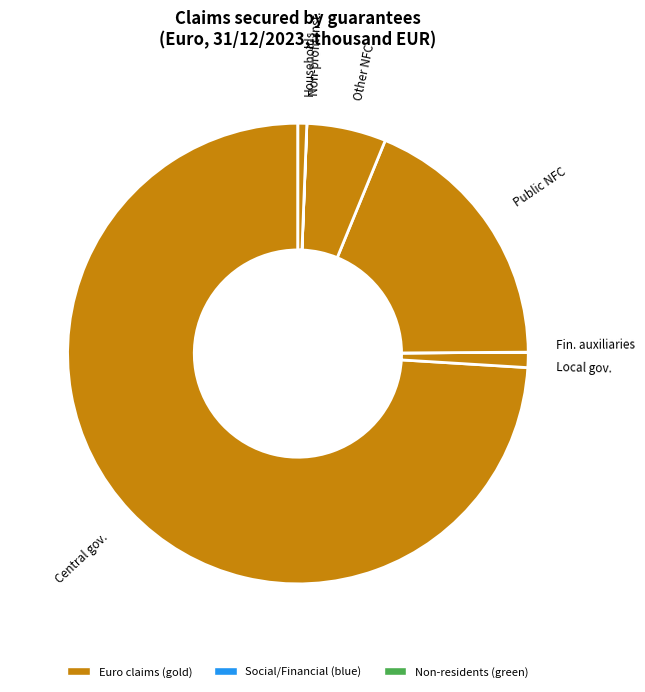

True or false: Public NFC accounts for 11% of the total.

False